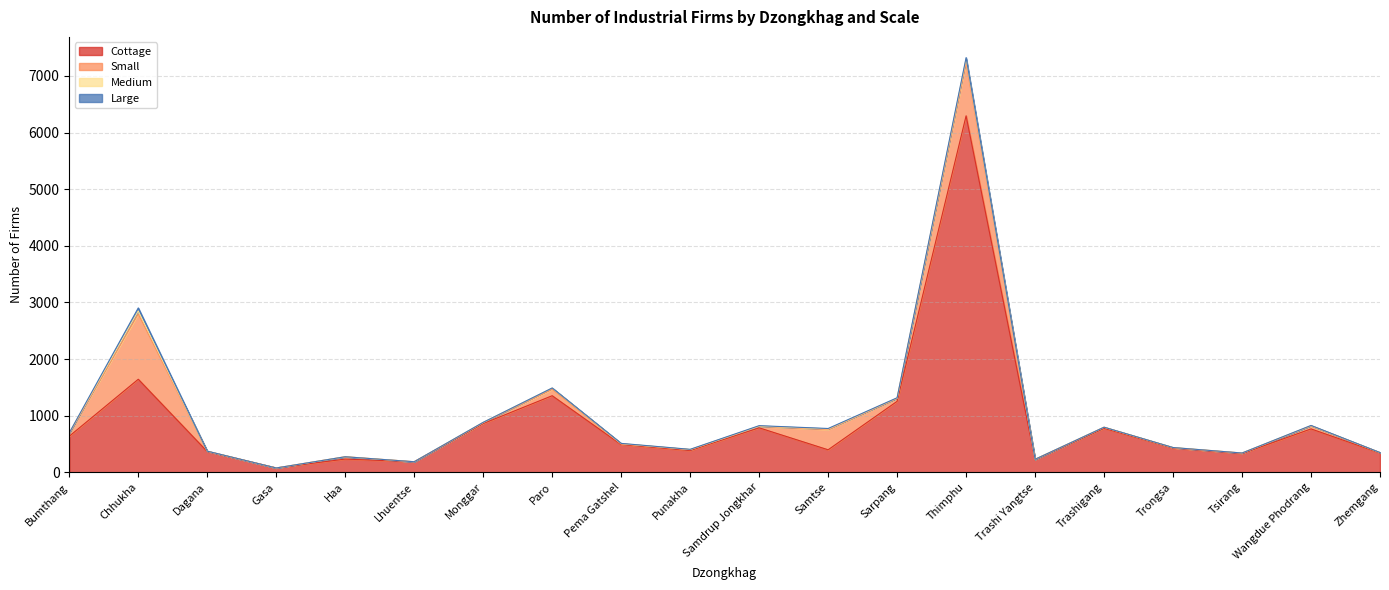

True or false: Small and Cottage intersect in this chart.

False